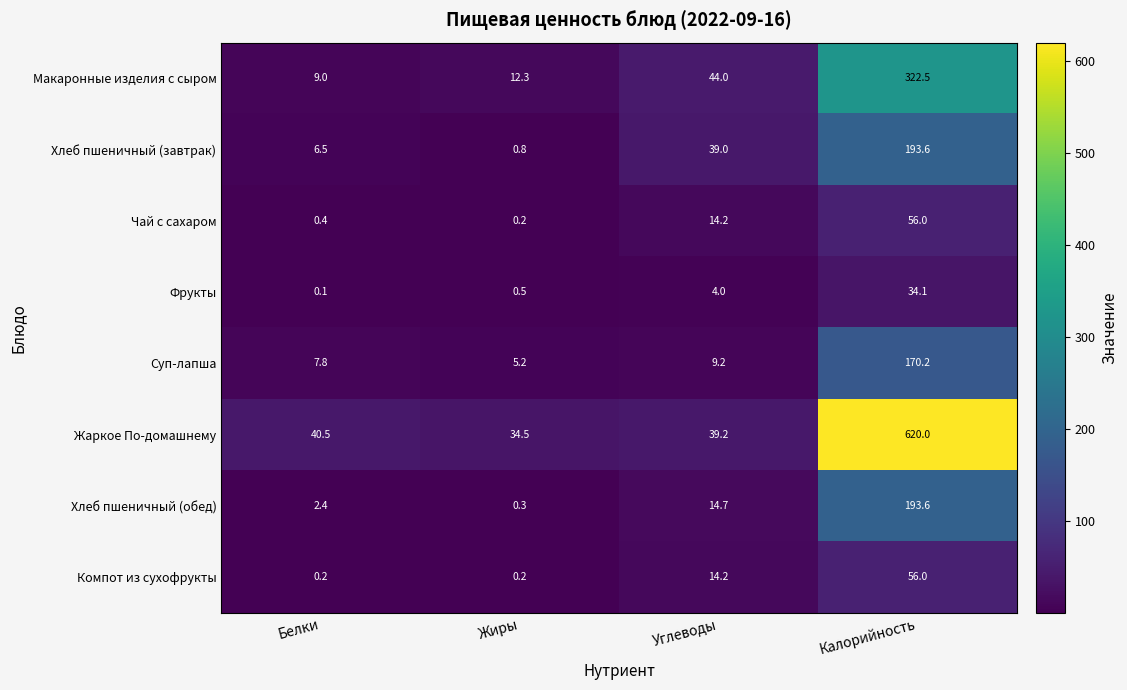

Count the number of data series in this chart.

8